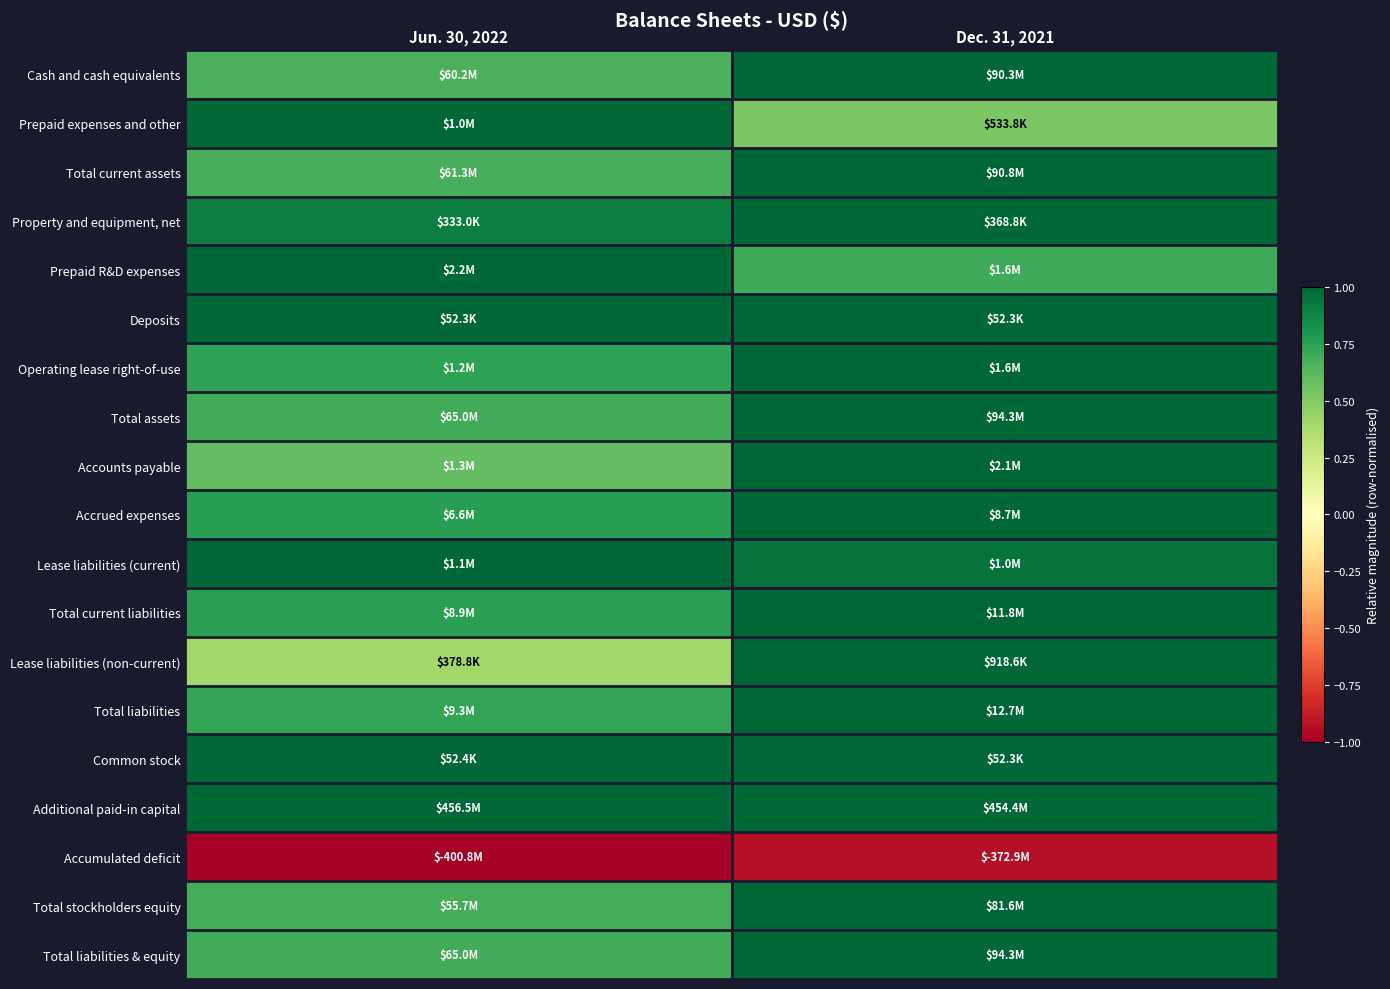

Which has a higher value, Jun. 30, 2022 or Dec. 31, 2021?

Dec. 31, 2021